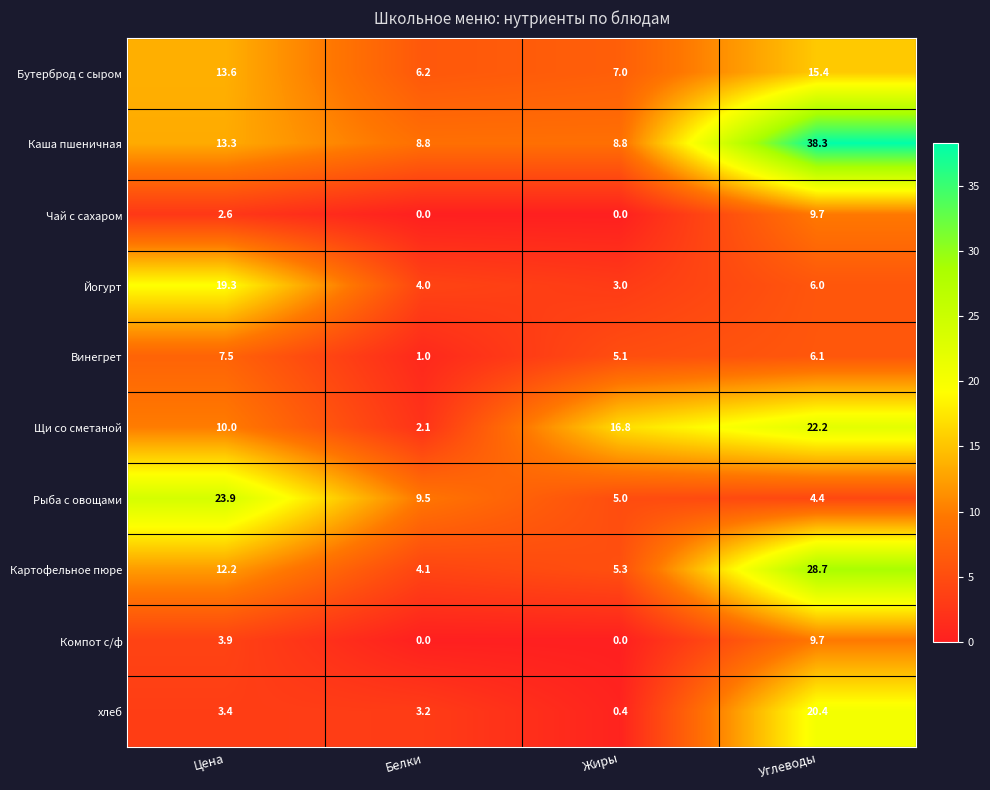

What is the difference between the maximum and minimum values in the Йогурт series?

16.3